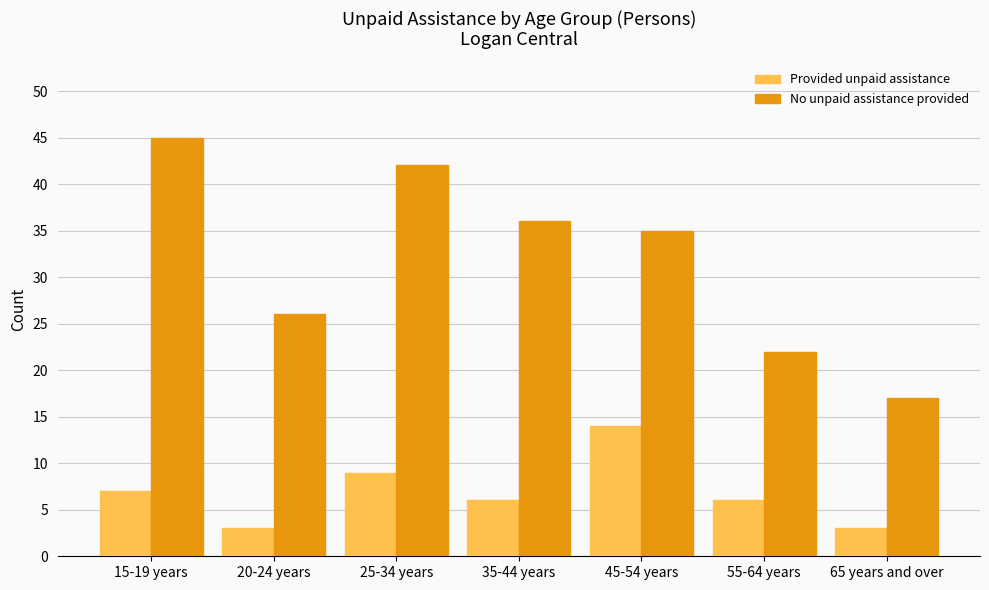

Which series has the largest range (max minus min)?

No unpaid assistance provided